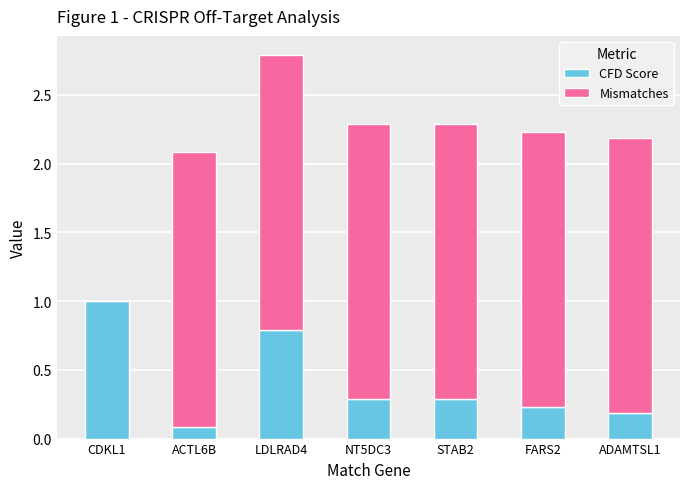

At which category is the sum across all series the highest?

LDLRAD4